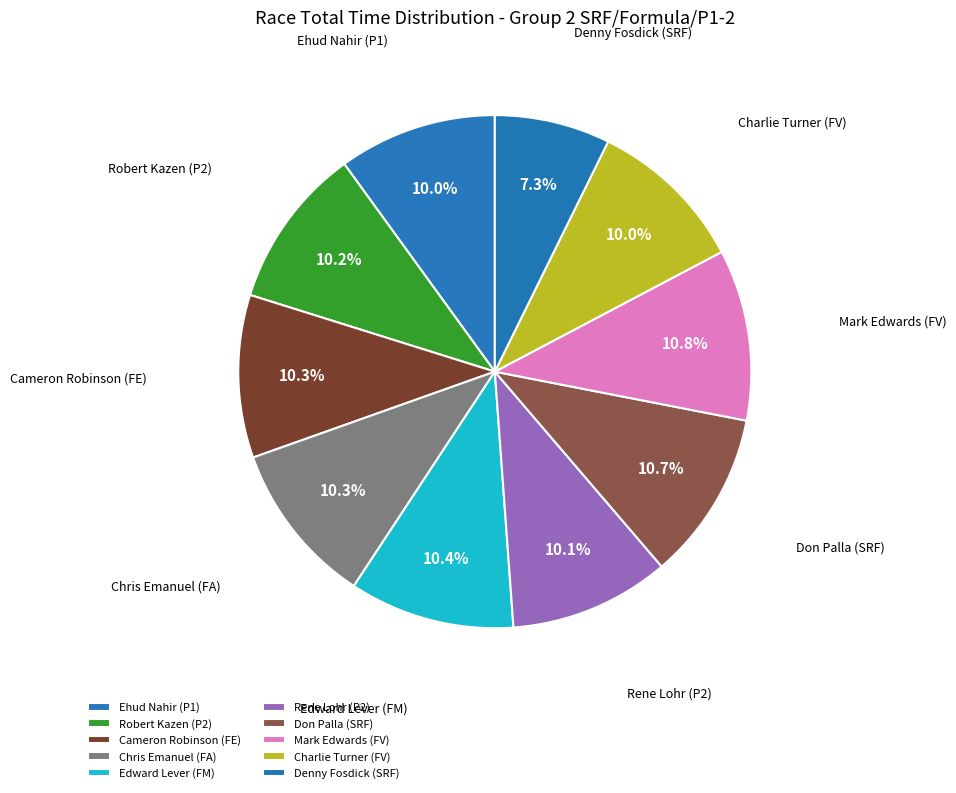

Rank the categories by value from highest to lowest.

Mark Edwards (FV), Don Palla (SRF), Edward Lever (FM), Chris Emanuel (FA), Cameron Robinson (FE), Robert Kazen (P2), Rene Lohr (P2), Charlie Turner (FV), Ehud Nahir (P1), Denny Fosdick (SRF)